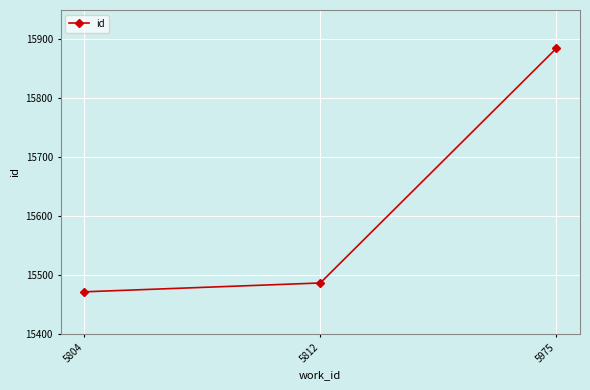

At which label is the value closest to 15678?

5812